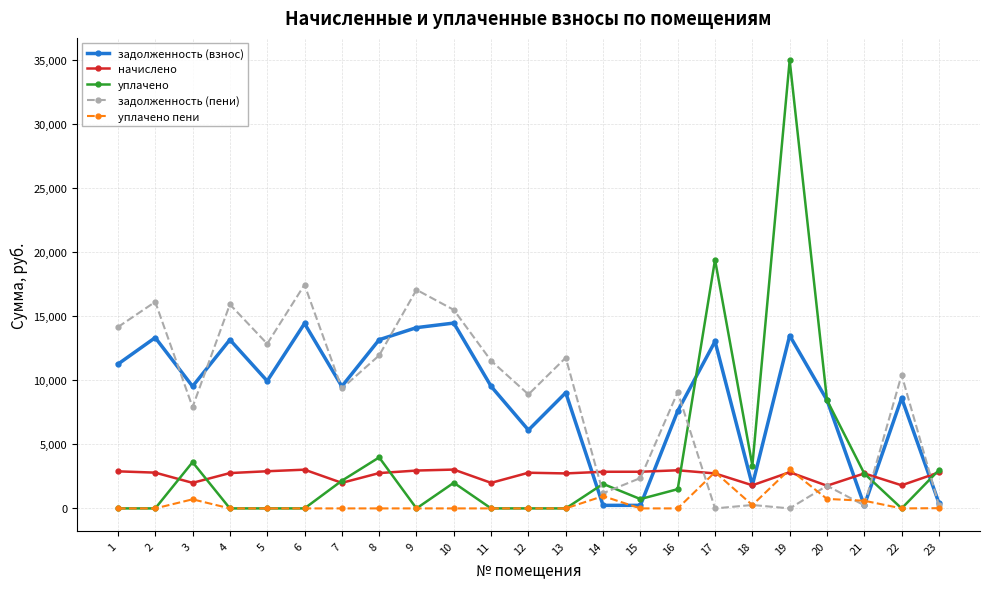

Is the value of уплачено пени at 23 greater than the value of задолженность (взнос) at 4?

No